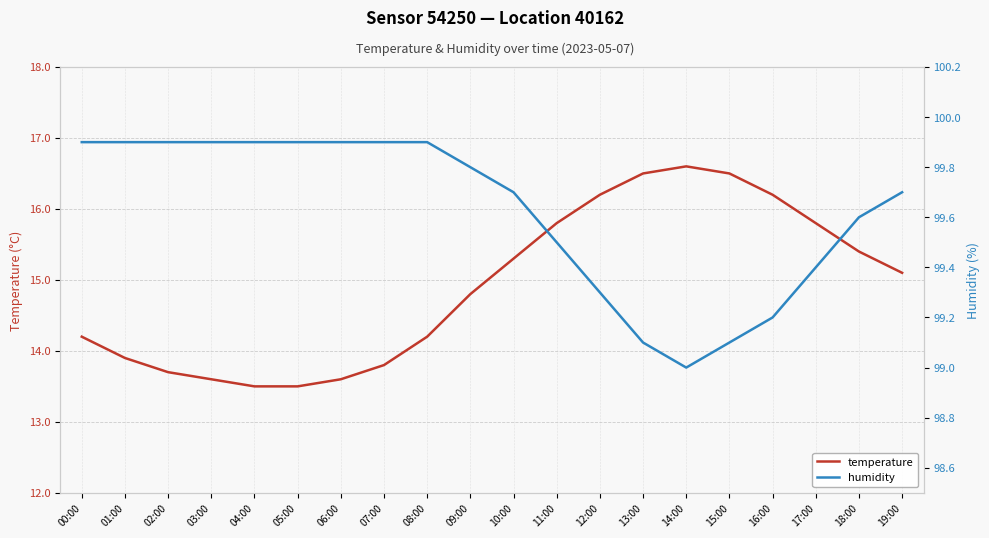

Reading left to right, transcribe all the data shown in this chart.

temperature: 14.2	13.9	13.7	13.6	13.5	13.5	13.6	13.8	14.2	14.8	15.3	15.8	16.2	16.5	16.6	16.5	16.2	15.8	15.4	15.1
humidity: 99.9	99.9	99.9	99.9	99.9	99.9	99.9	99.9	99.9	99.8	99.7	99.5	99.3	99.1	99.0	99.1	99.2	99.4	99.6	99.7